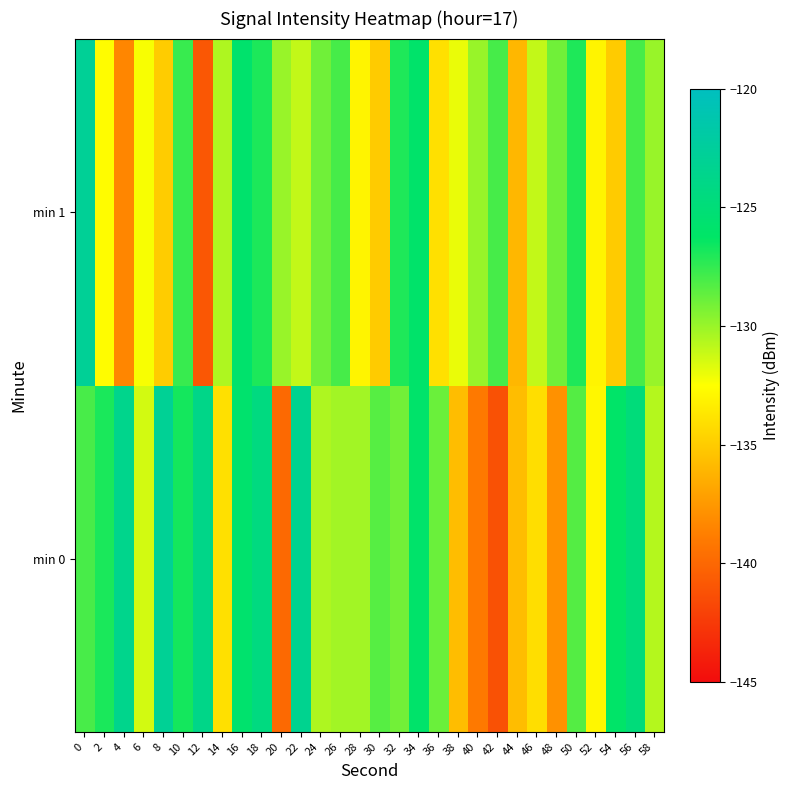

Which series has the widest spread of values?

min 0